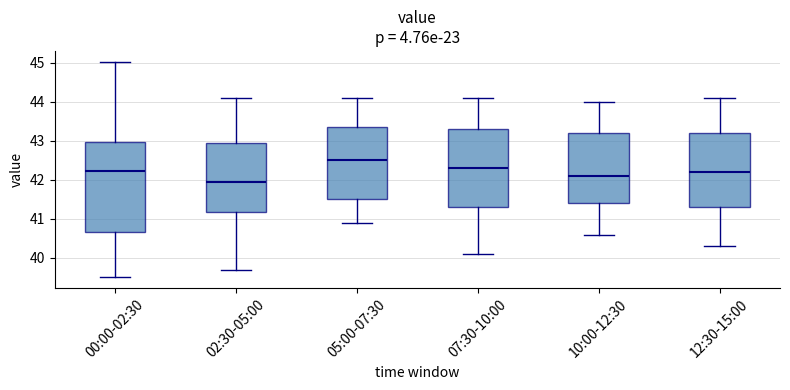

Which box has the highest median line?

05:00-07:30